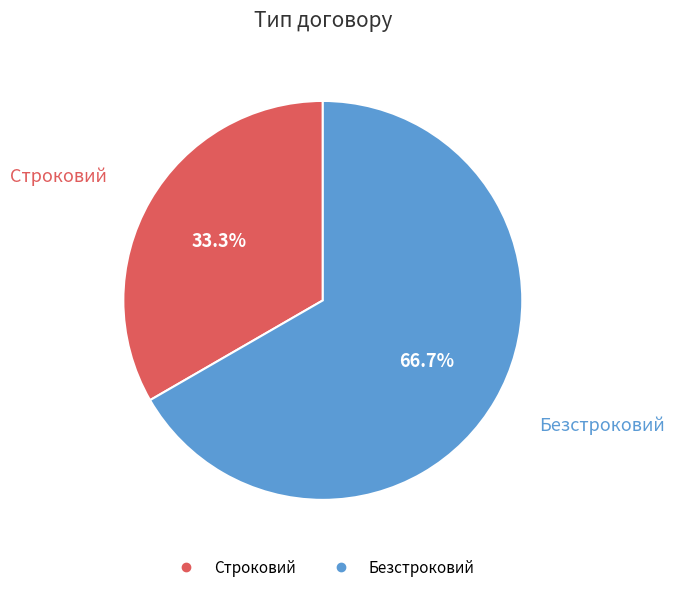

Does any single category account for the majority?

Yes